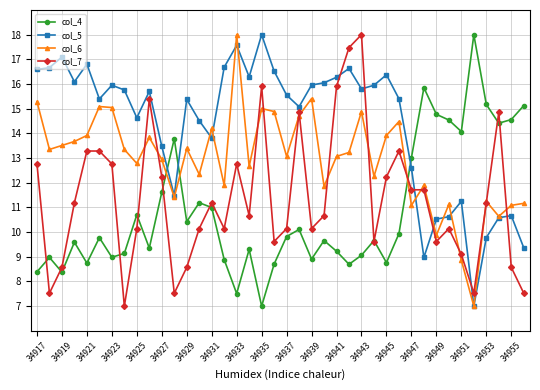

What are all the series names shown in the legend?

col_4, col_5, col_6, col_7